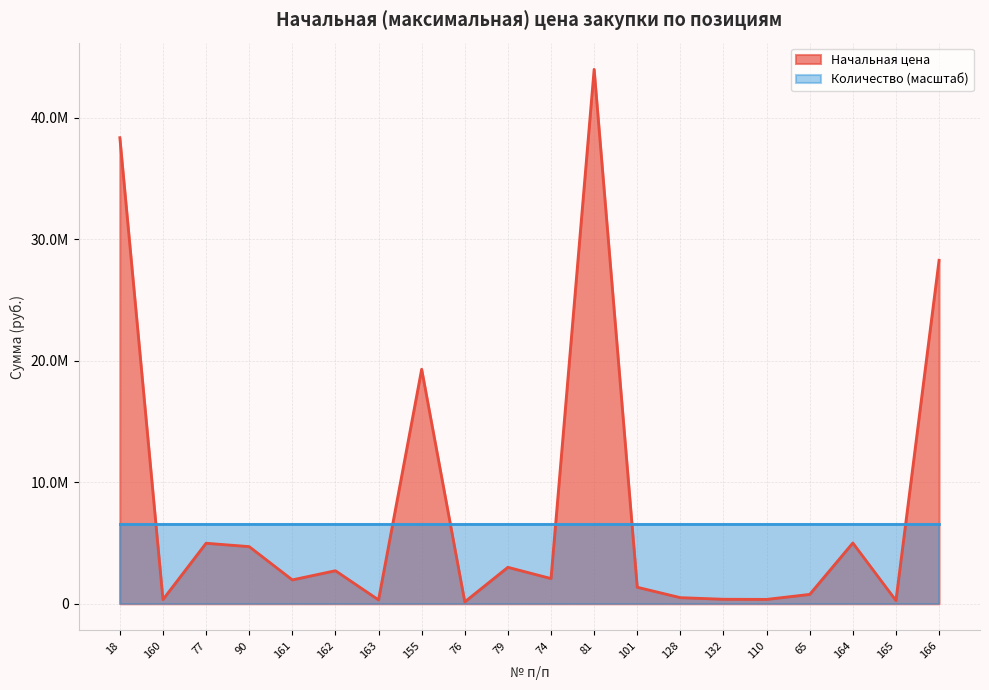

At which category does the chart reach its minimum across all series?

76